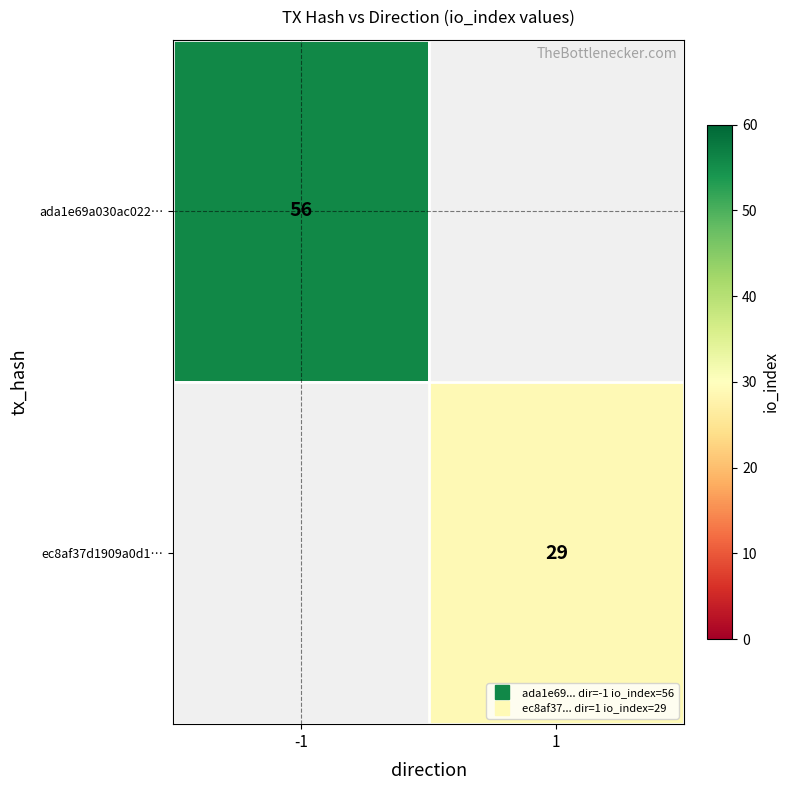

Count the number of data series in this chart.

2